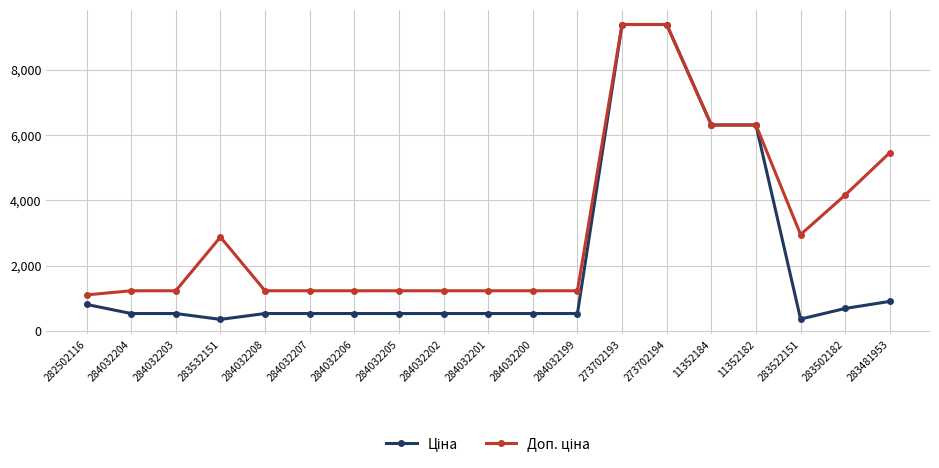

What is the total value across all series at 11352182?

12617.5